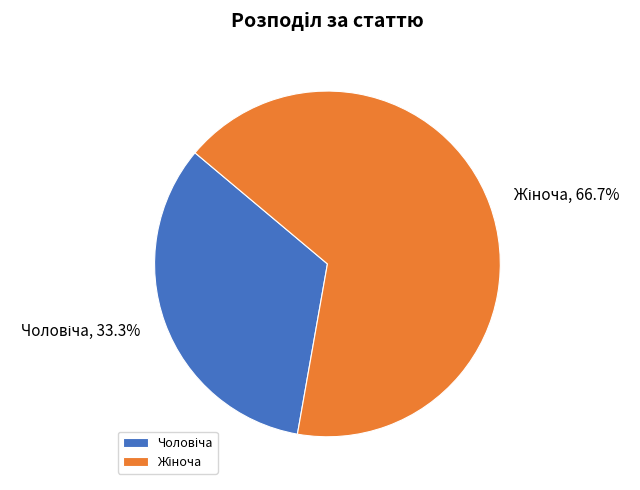

Is there any slice that represents more than half of the pie?

Yes